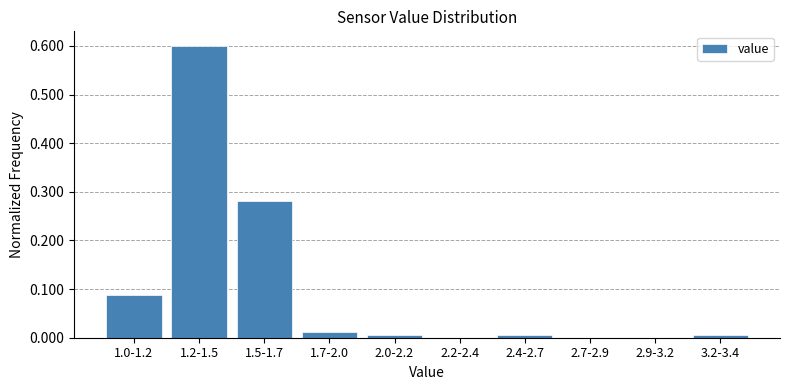

Which label corresponds to the largest value in the chart?

1.2-1.5